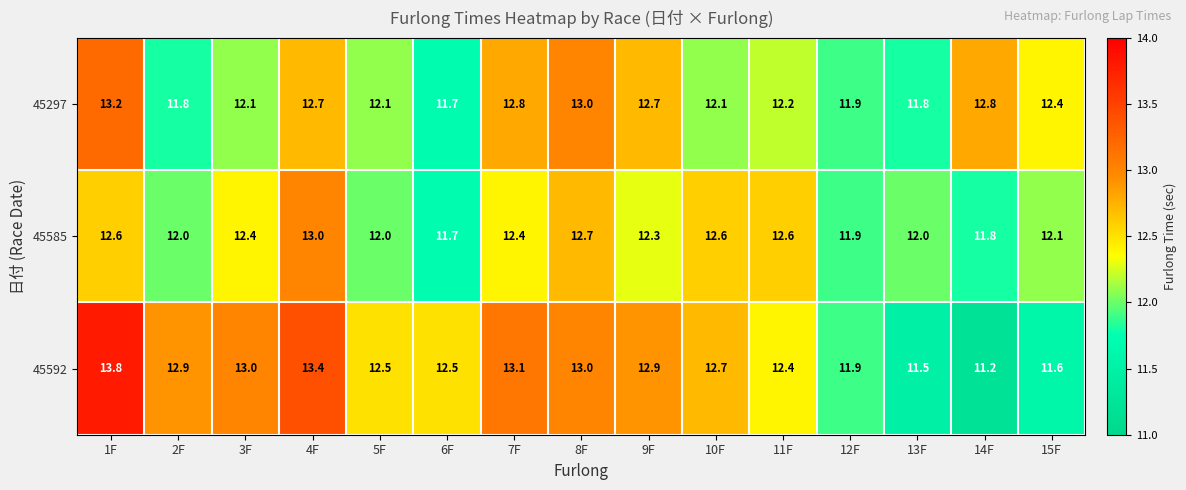

List the series in order of their overall mean, lowest first.

45585, 45297, 45592